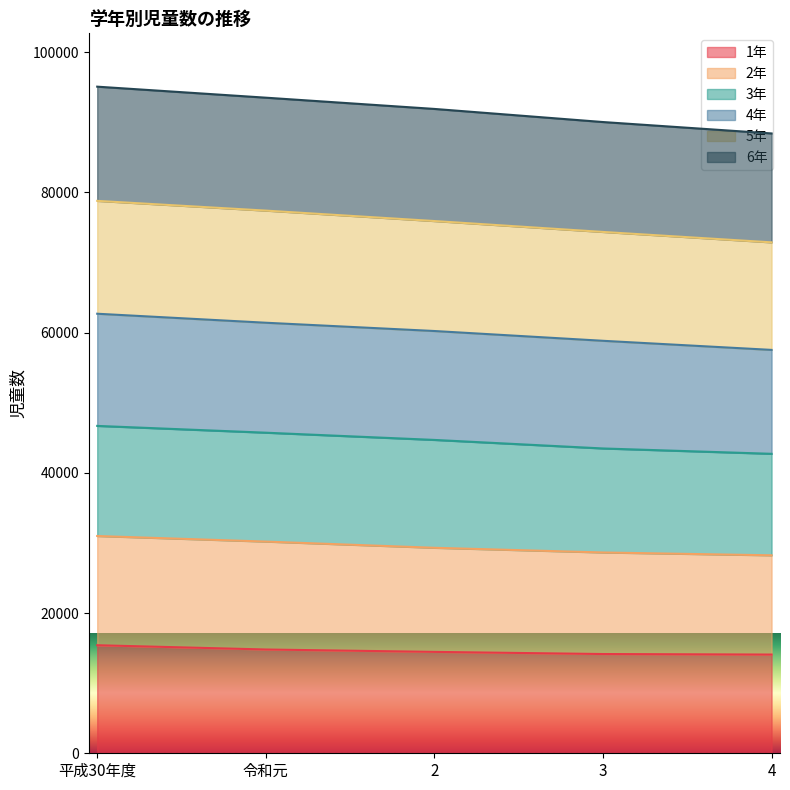

True or false: 2年 and 6年 cross at least once.

False